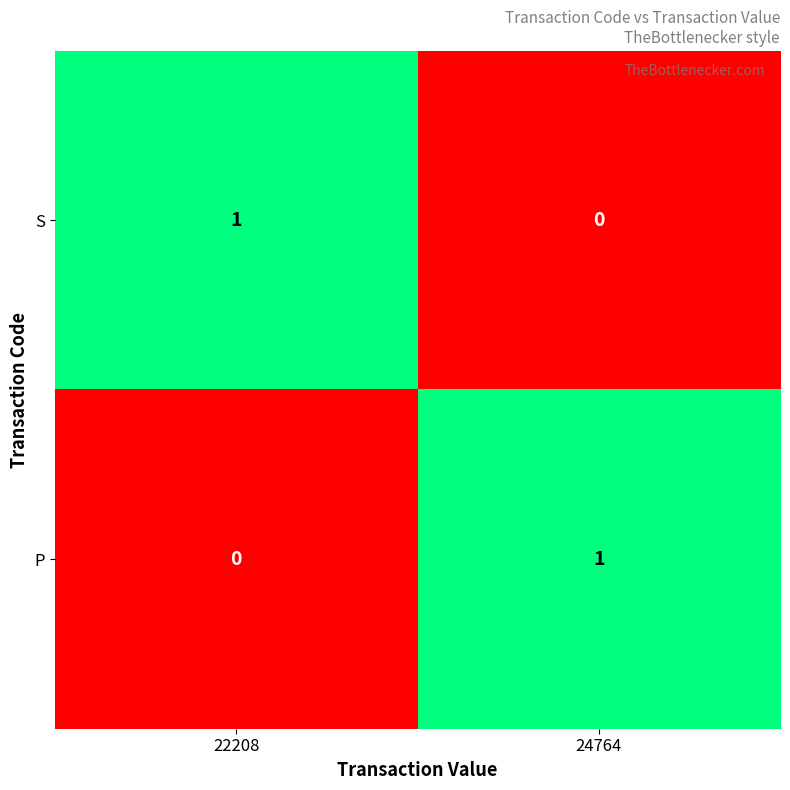

At which label does S reach its minimum?

24764